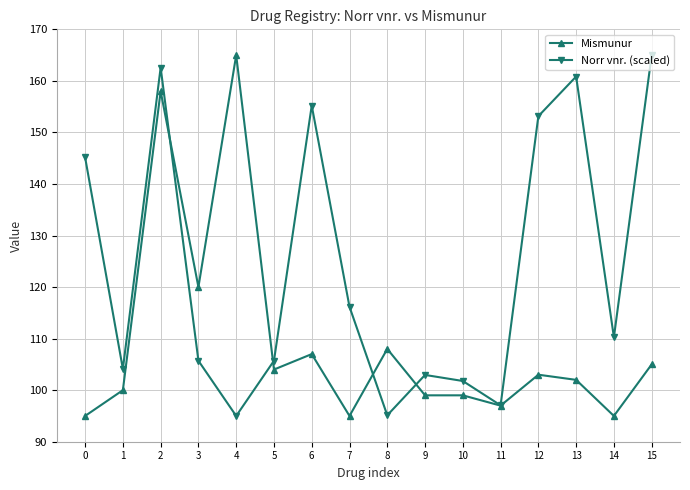

Rank the series by their average value, from highest to lowest.

Norr vnr. (scaled), Mismunur